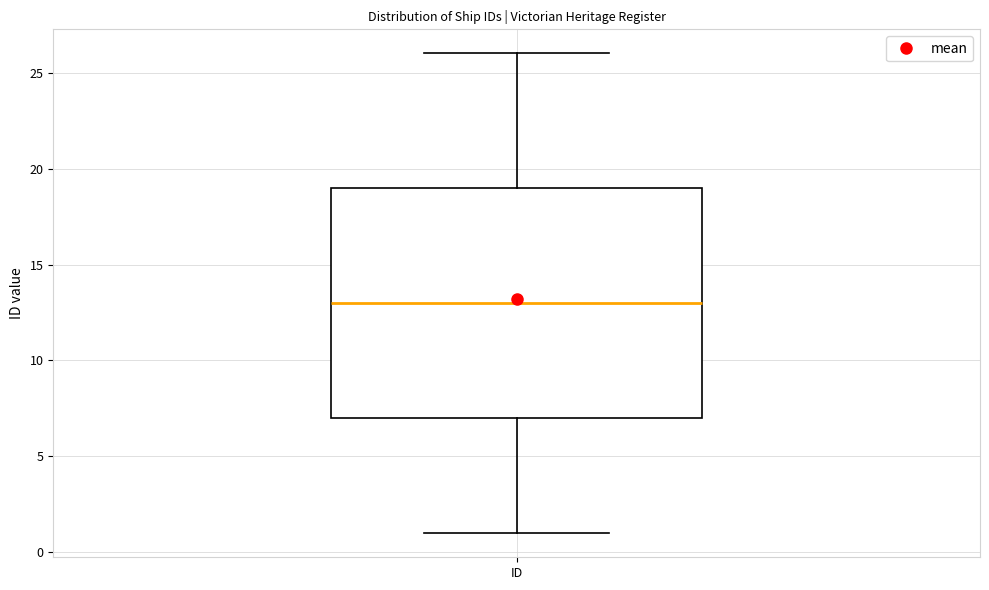

Read this box plot against the y-axis: the position of the median line, the range covered by the box, and the ends of both whiskers. The values are not printed on the chart, so give them approximately, as read against the axis.

median 13, box 7 to 19, whiskers 1 to 26